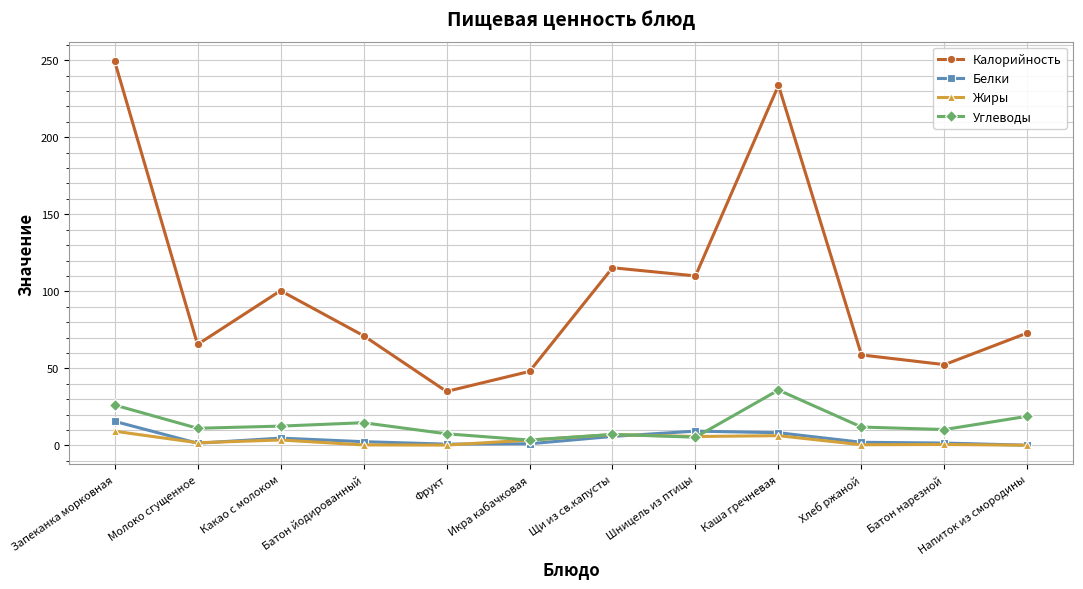

Which series has the widest spread of values?

Калорийность